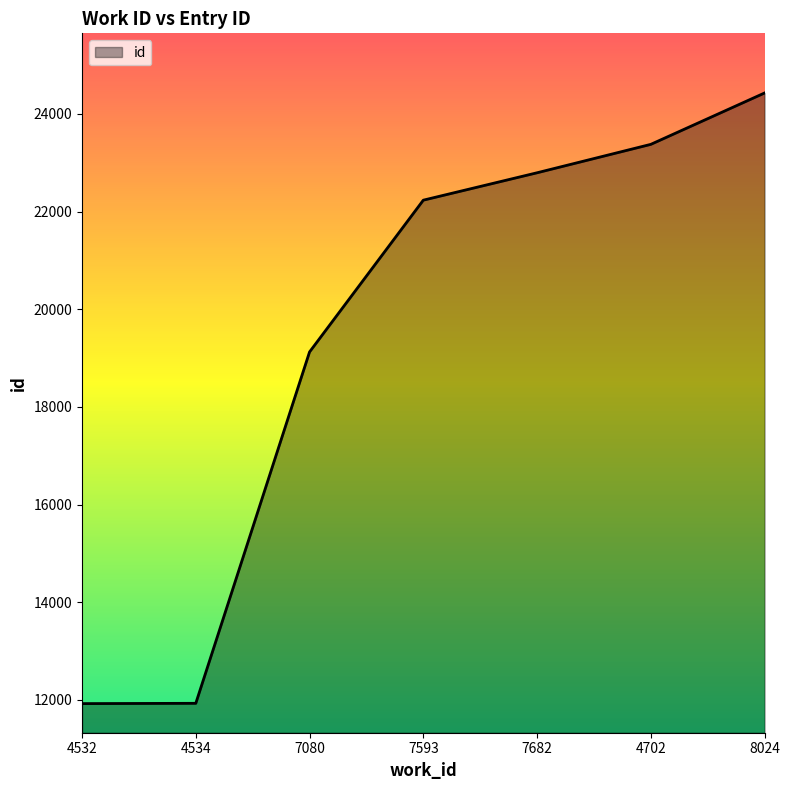

How many distinct data groups are displayed?

1